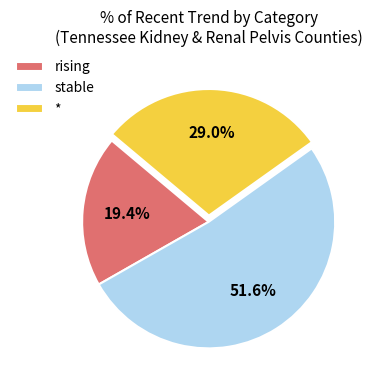

To the nearest percent, what is the difference between the * and rising slice percentages?

10%